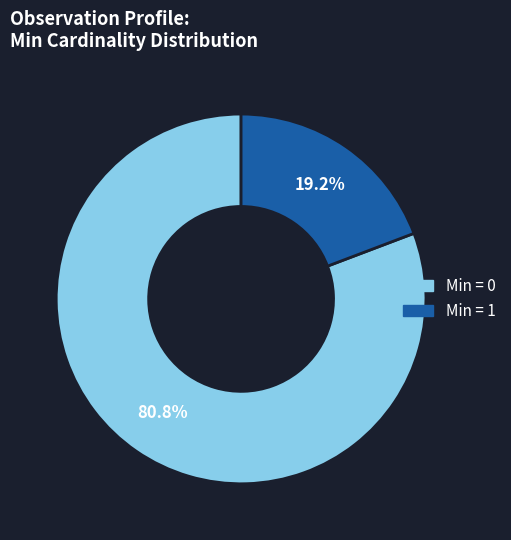

Does any single category account for the majority?

Yes